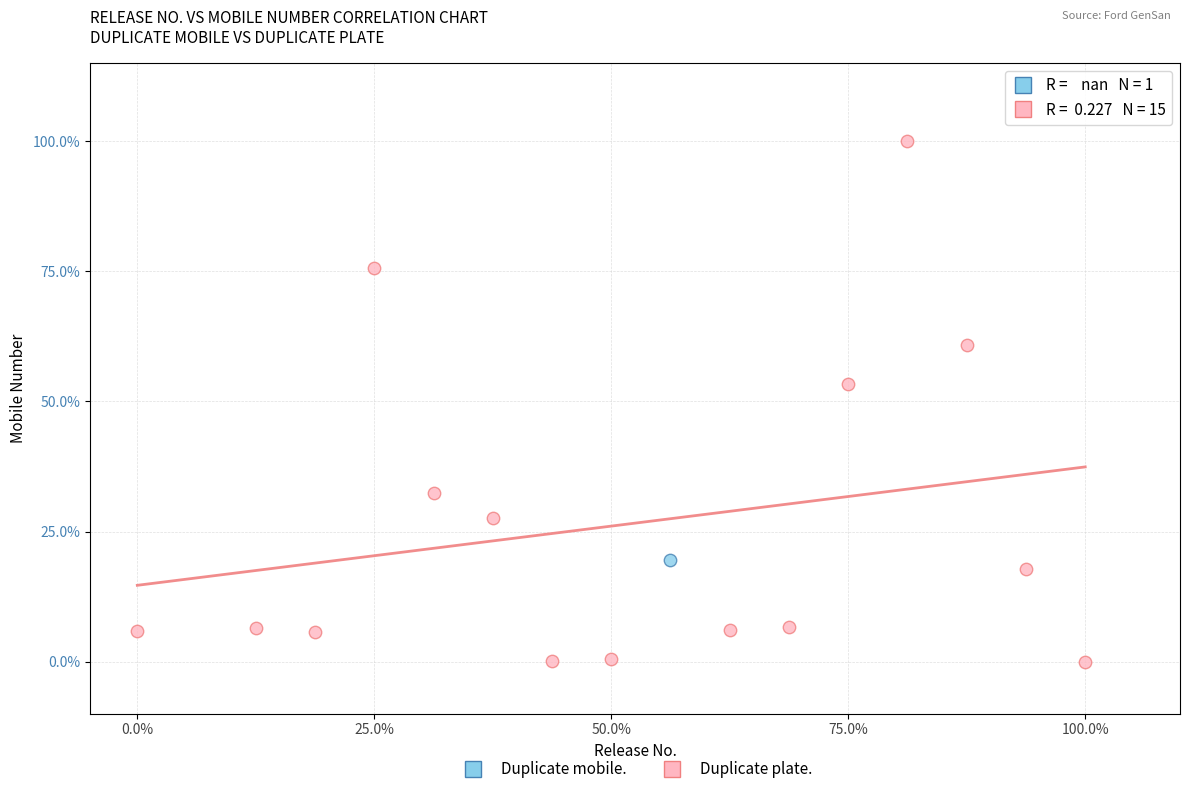

What are all the series names shown in the legend?

Duplicate mobile., Duplicate plate.